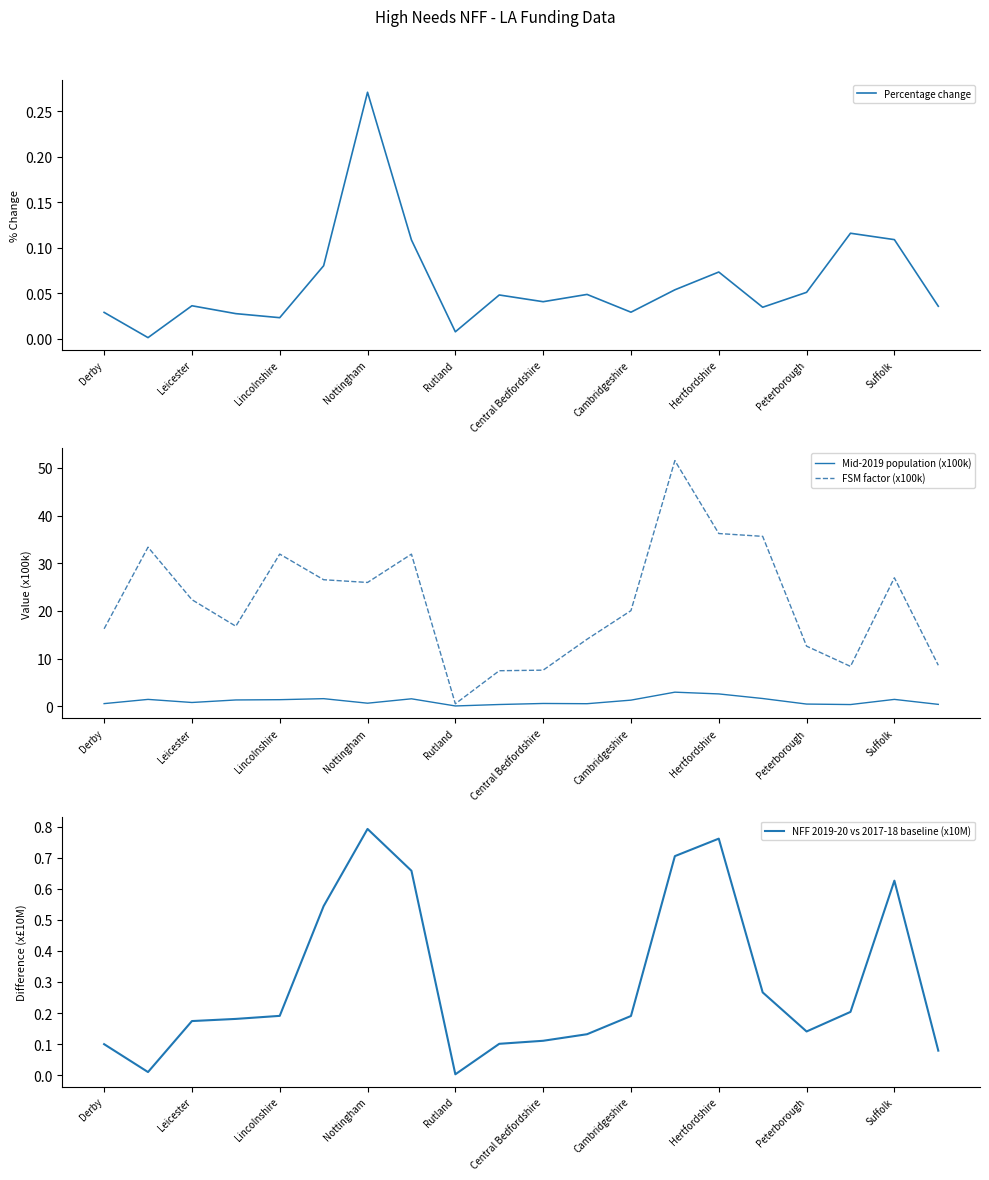

How many interior local valleys does the Mid-2019 population (x100k) series have?

5